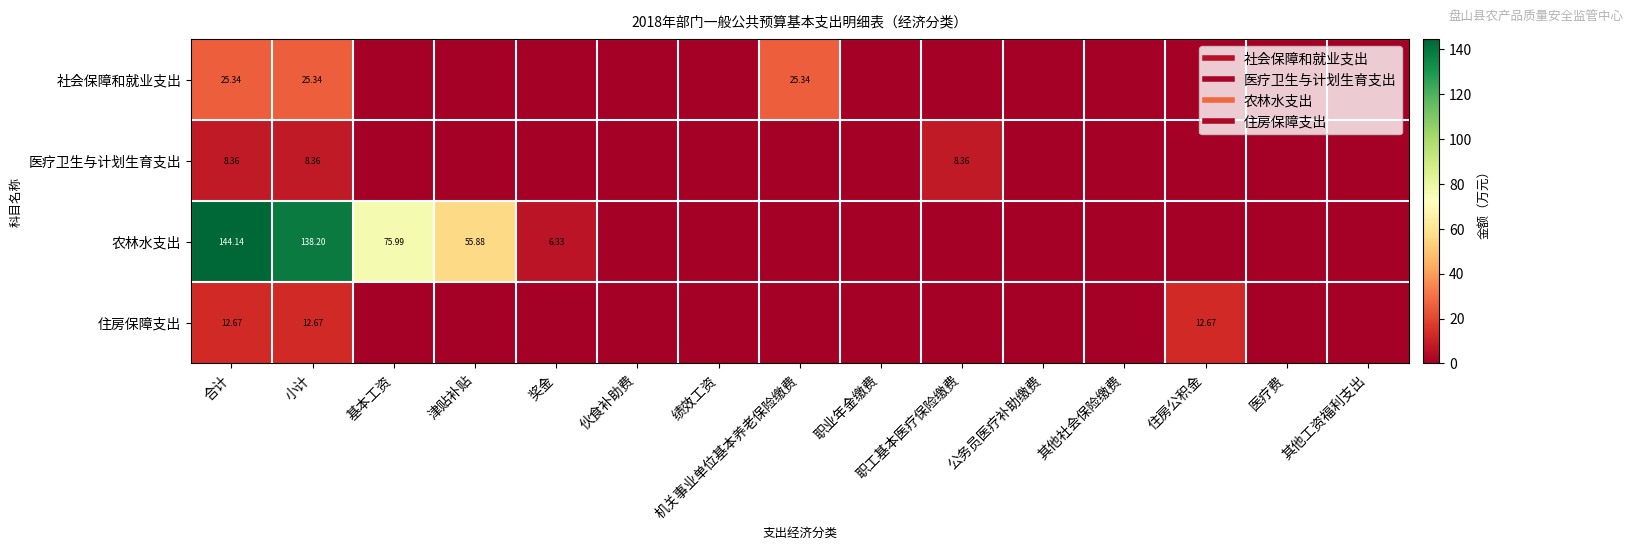

What is the sum of all 社会保障和就业支出 values?

76.0